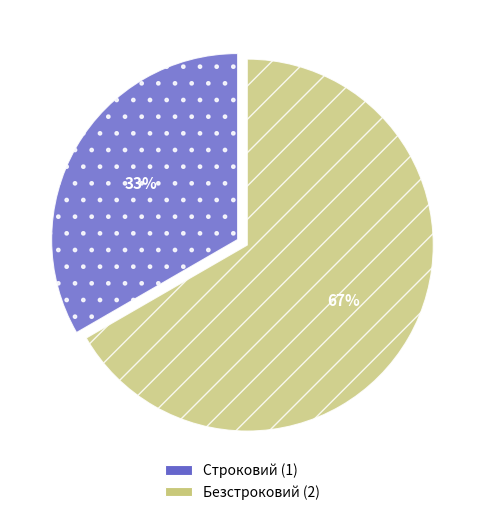

Between Безстроковий and Строковий, which is larger?

Безстроковий